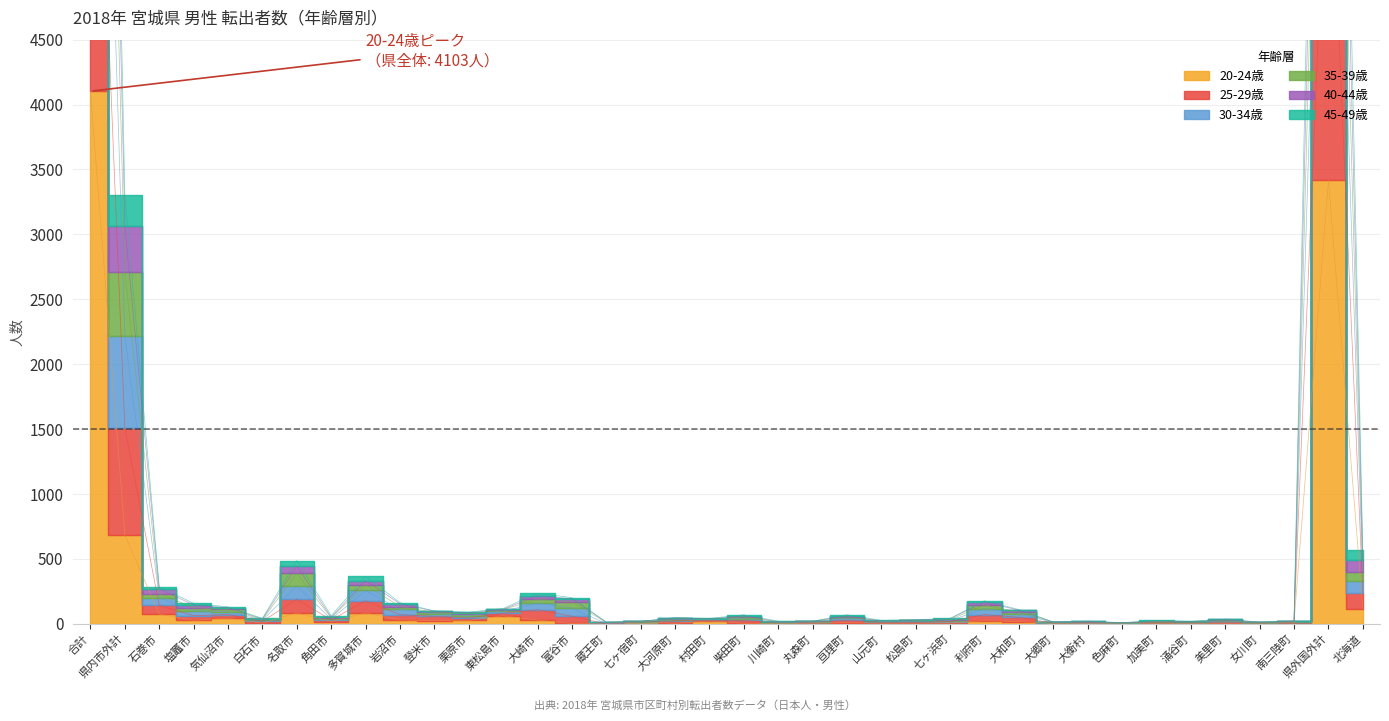

What is the average value of the 30-34歳 series?

861